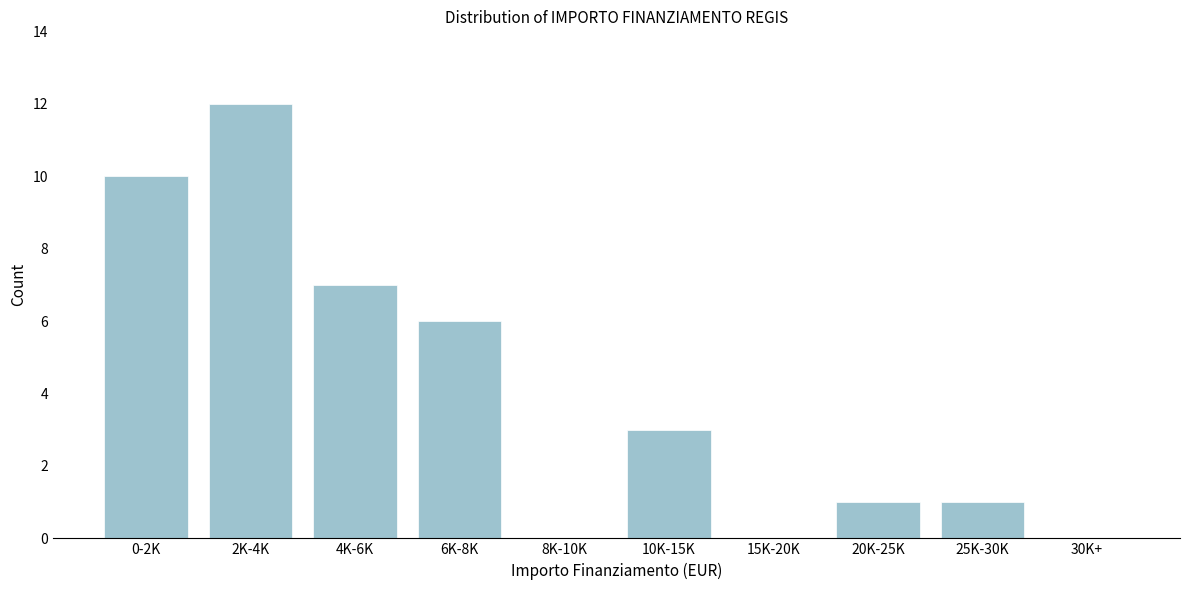

Reading left to right, extract all data points from this chart.

0-2K=10	2K-4K=12	4K-6K=7	6K-8K=6	8K-10K=0	10K-15K=3	15K-20K=0	20K-25K=1	25K-30K=1	30K+=0